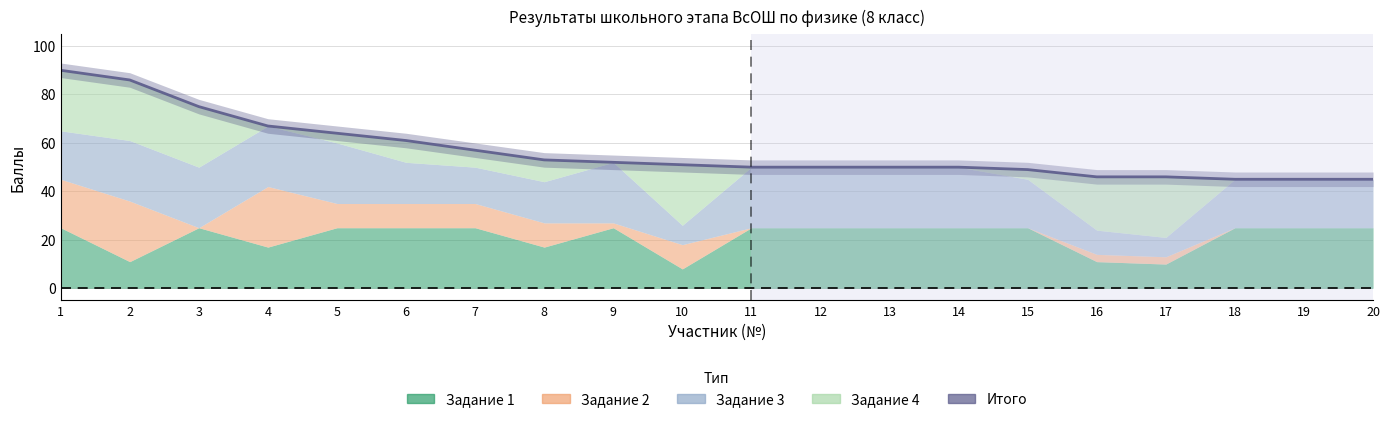

The value at 15 is 74. True or false?

False